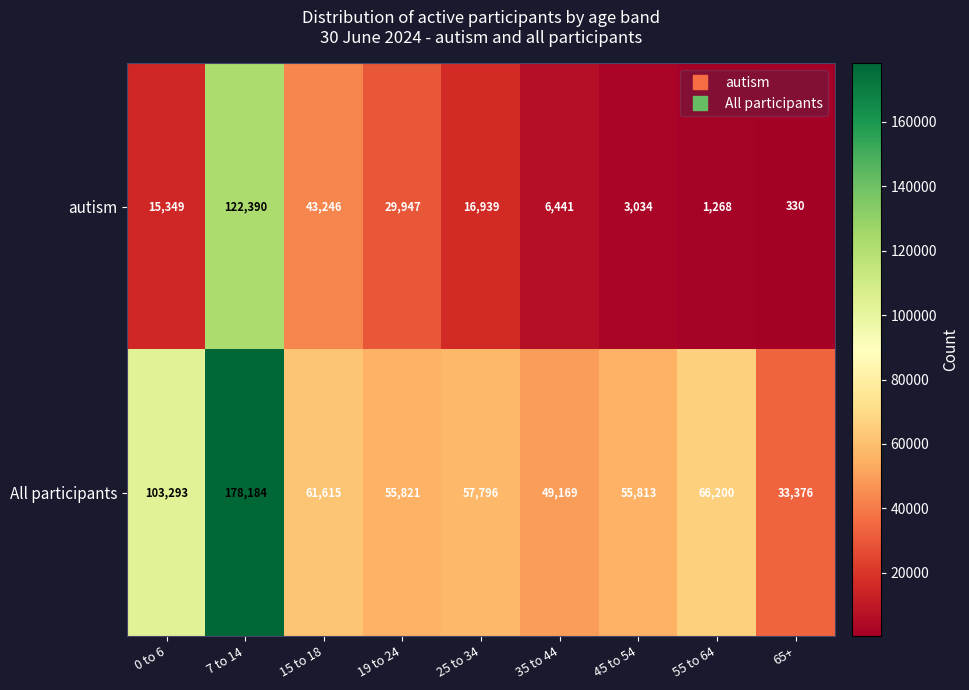

Reading left to right, what are all the values shown in this chart?

autism: 15349	122390	43246	29947	16939	6441	3034	1268	330
All participants: 103293	178184	61615	55821	57796	49169	55813	66200	33376